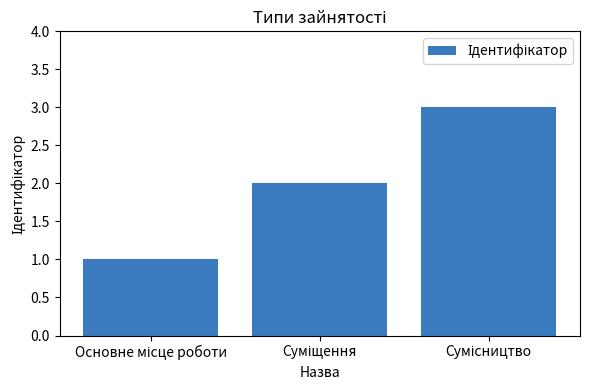

What is the maximum value shown in the chart?

3